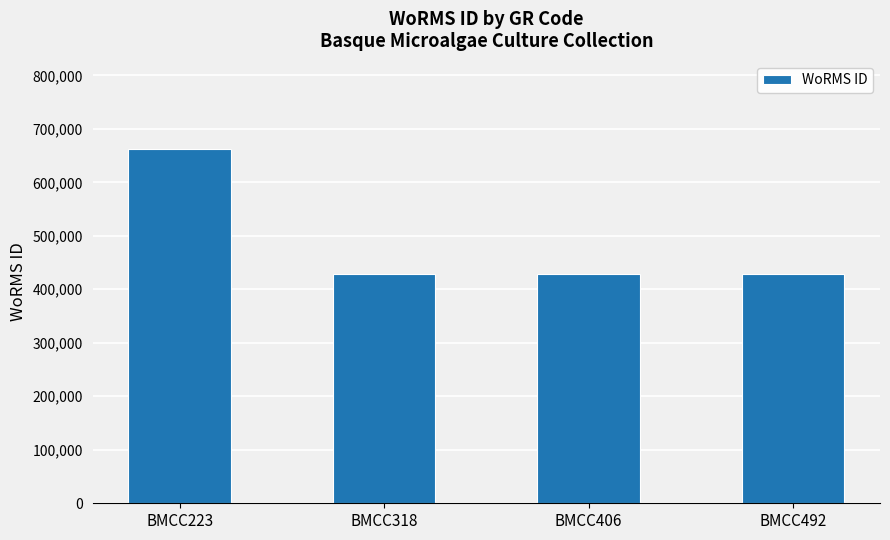

What is the value of the 1st bar from the left?

661559